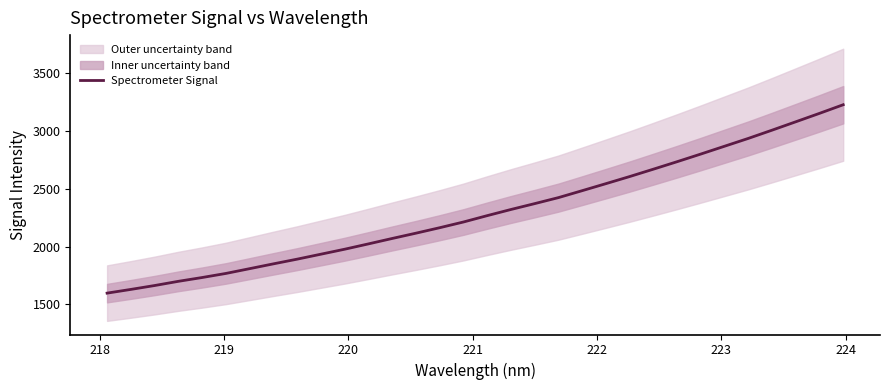

What is the highest value of the Spectrometer Signal series?

3224.0